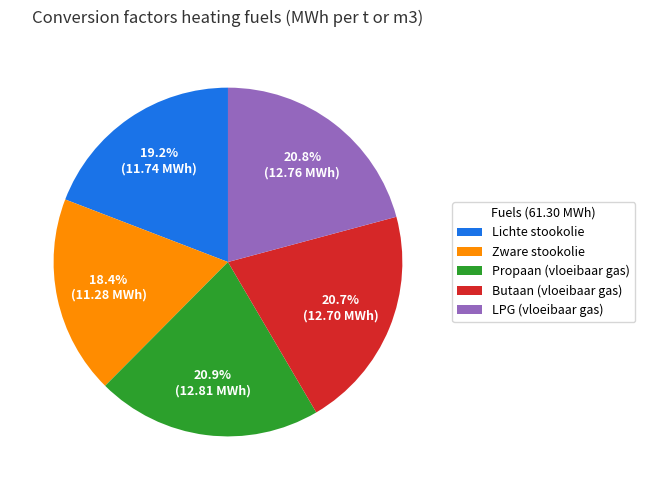

Is the sum of Butaan (vloeibaar gas) and LPG (vloeibaar gas) greater than half?

No